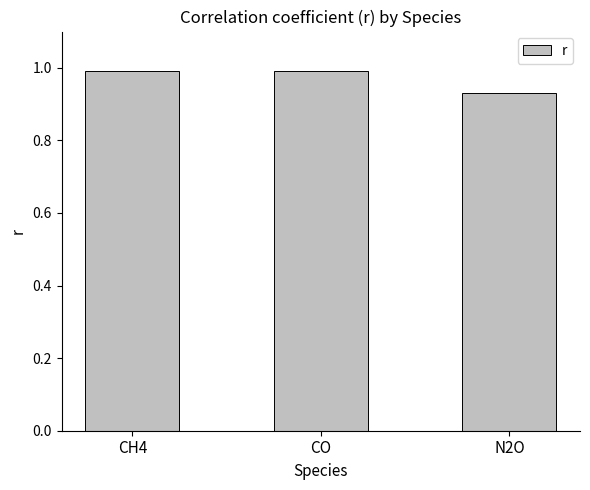

At which label is the value closest to 0?

N2O